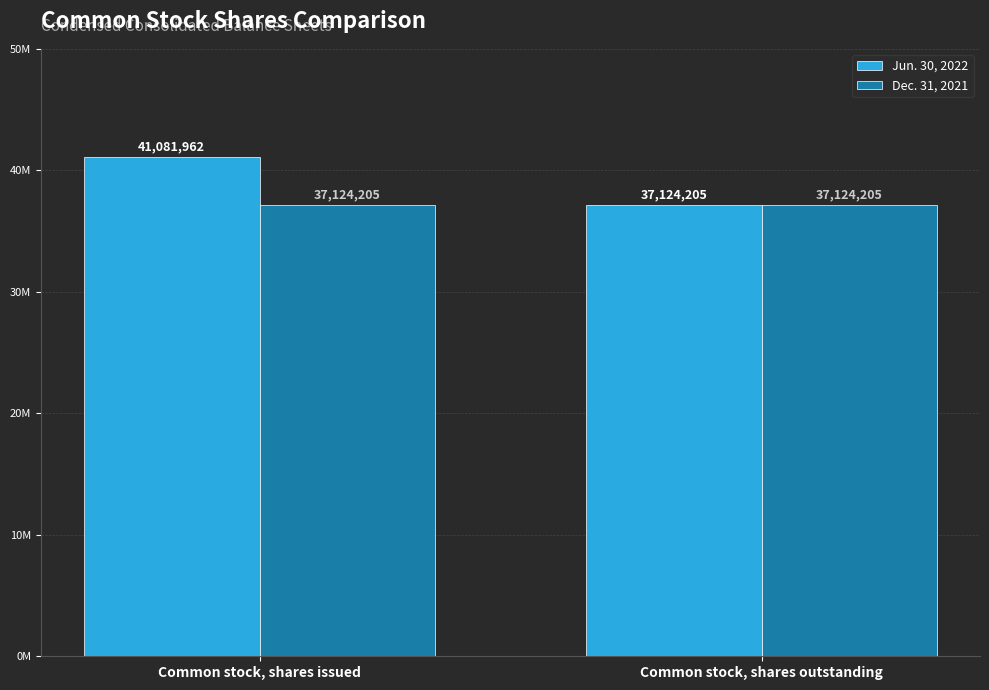

The Jun. 30, 2022 series shows 37124205 at Common stock, shares outstanding. True or false?

True